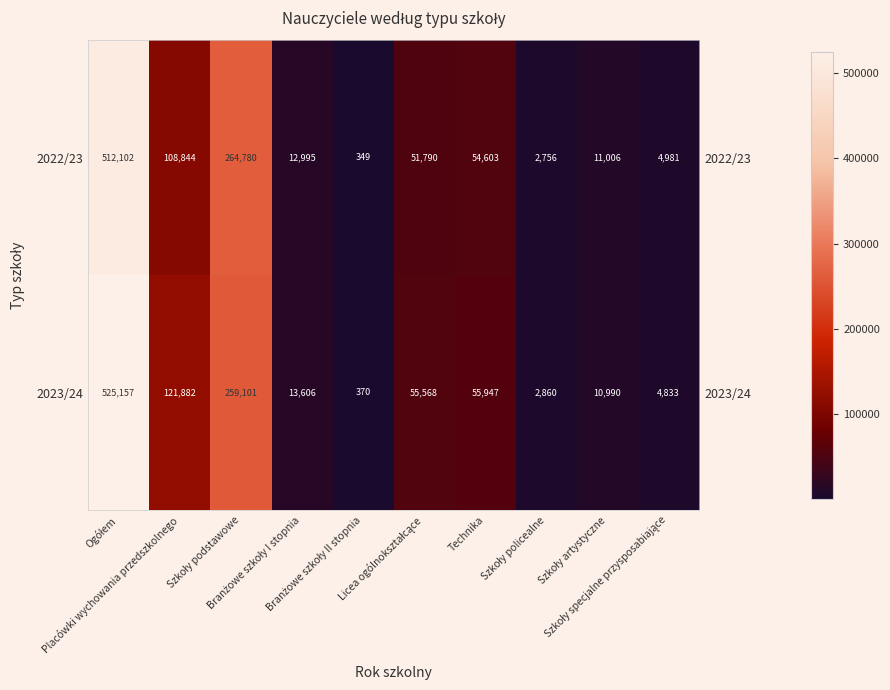

How many data points in 2023/24 are less than 55568?

5